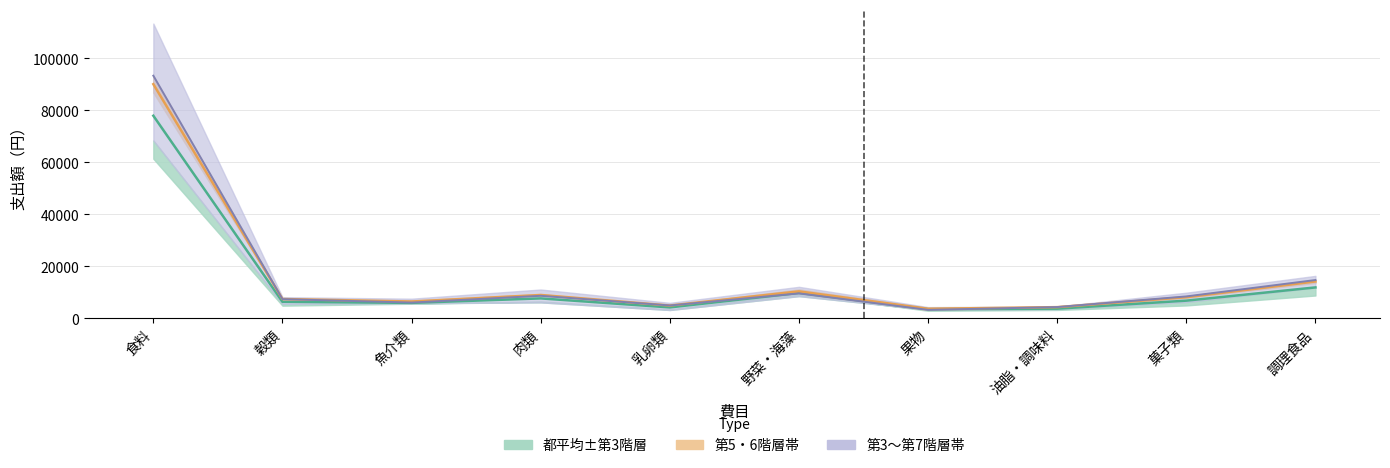

The 第3階層 series shows 8702.0 at 肉類. True or false?

True